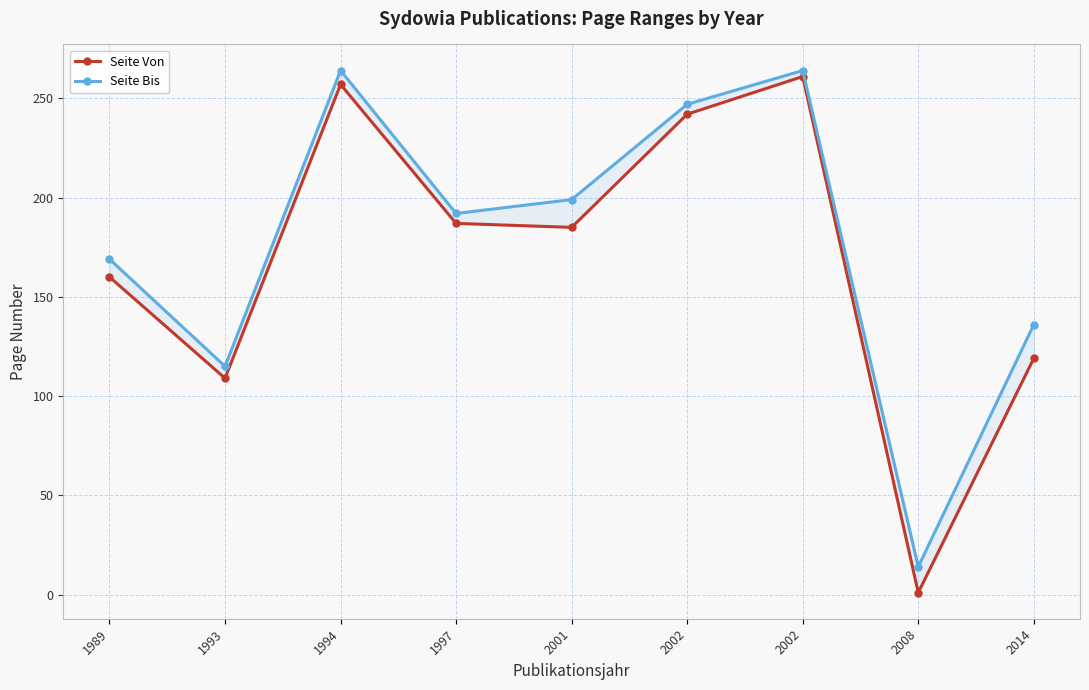

True or false: Seite Bis has a value of 115 at 1993.

True